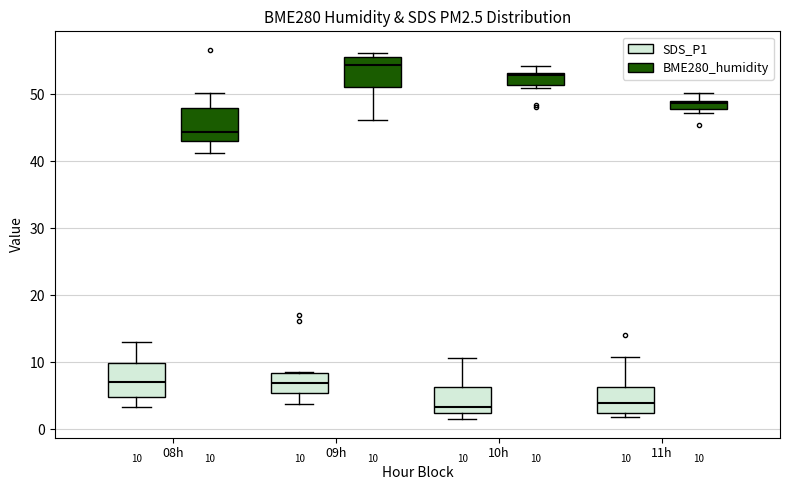

Which box has the highest median line?

09h (BME280_humidity)